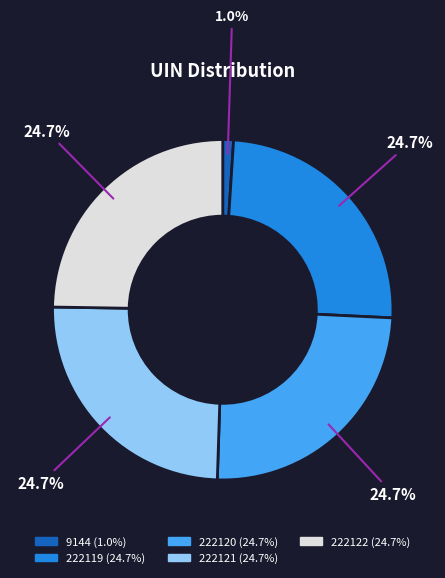

What is the smallest slice in the pie chart?

9144